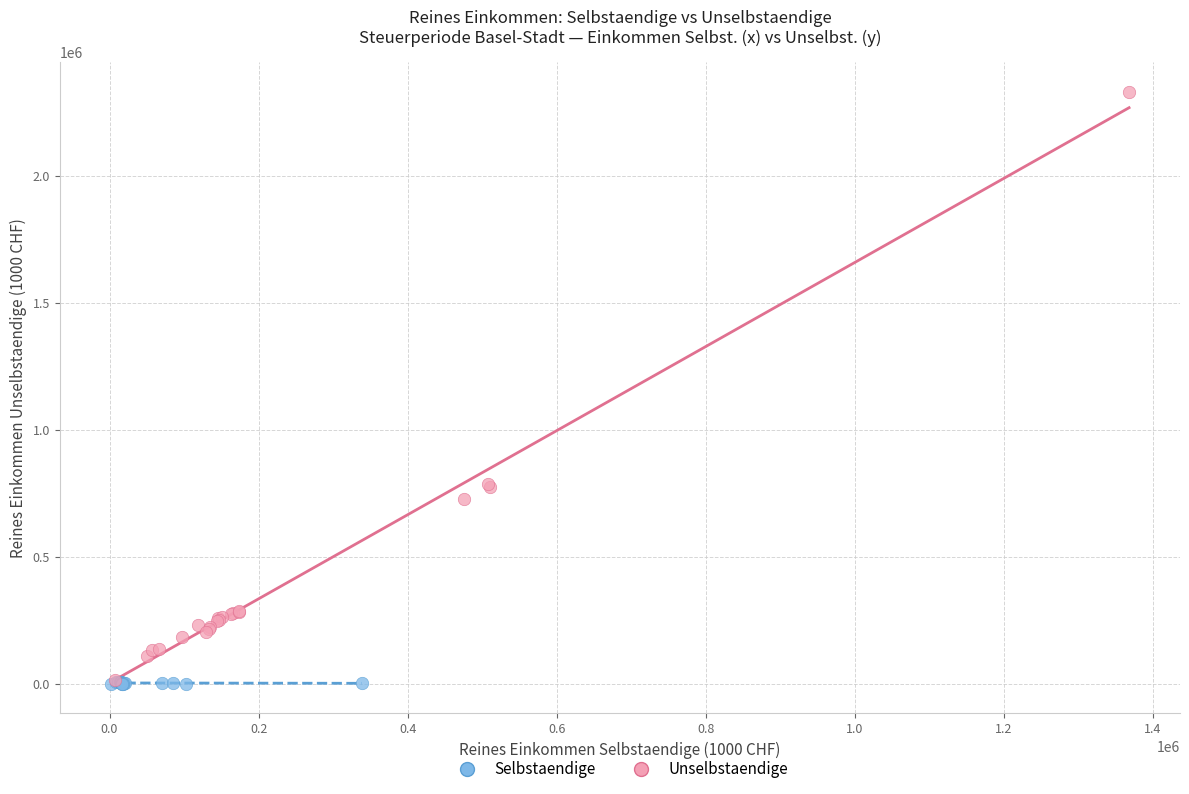

Which series has the widest spread of Y values?

Unselbstaendige